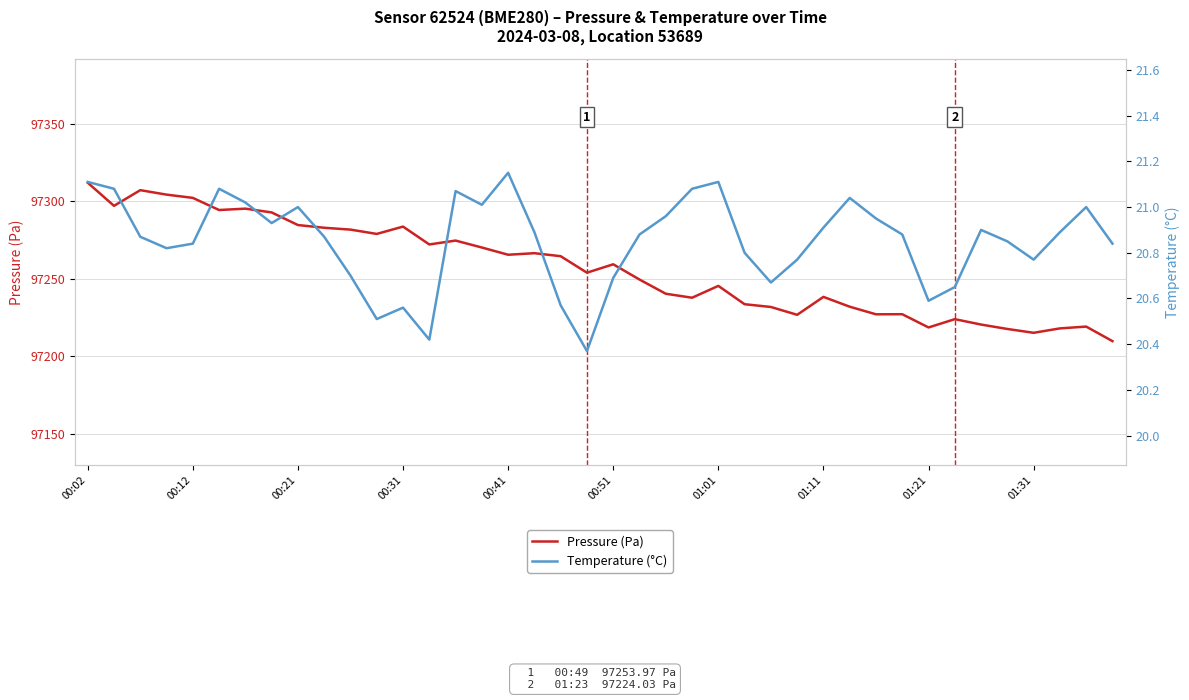

Is it true that Pressure (Pa) equals 29936.8 at 01:31?

False